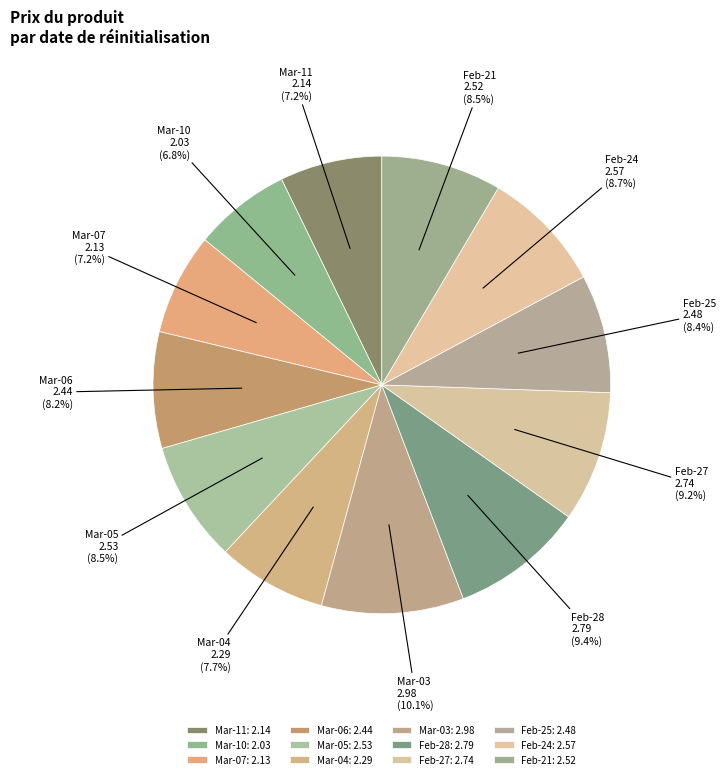

To the nearest percent, what is the average slice percentage?

8%